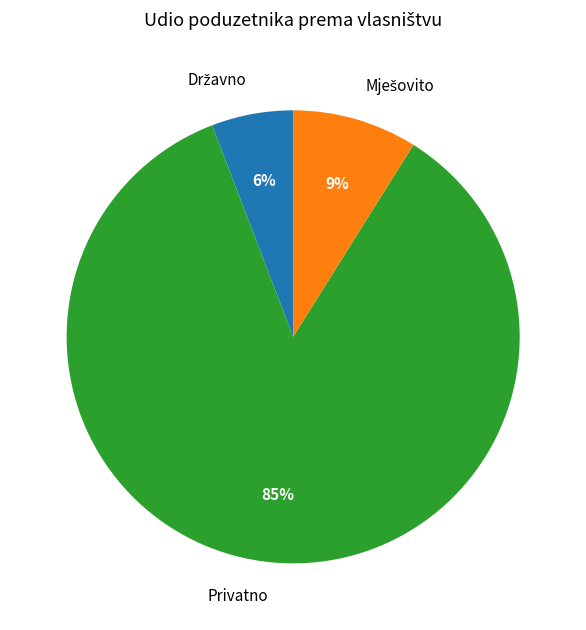

True or false: Privatno accounts for 85% of the total.

True